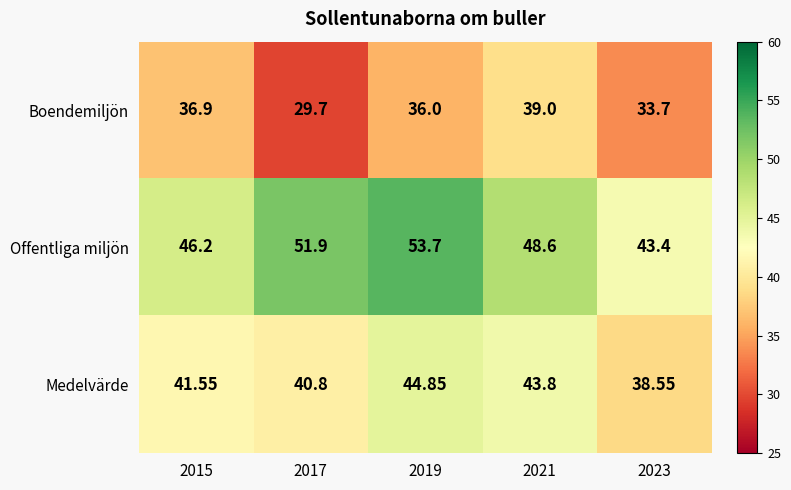

Rank the series by their maximum value, from highest to lowest.

Offentliga miljön, Medelvärde, Boendemiljön